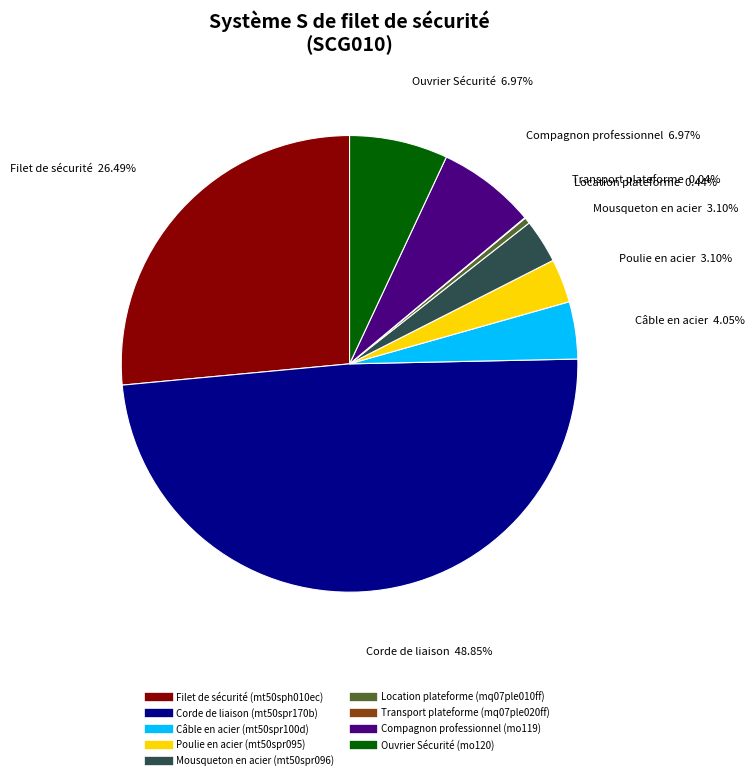

Is there a majority slice in this chart?

No